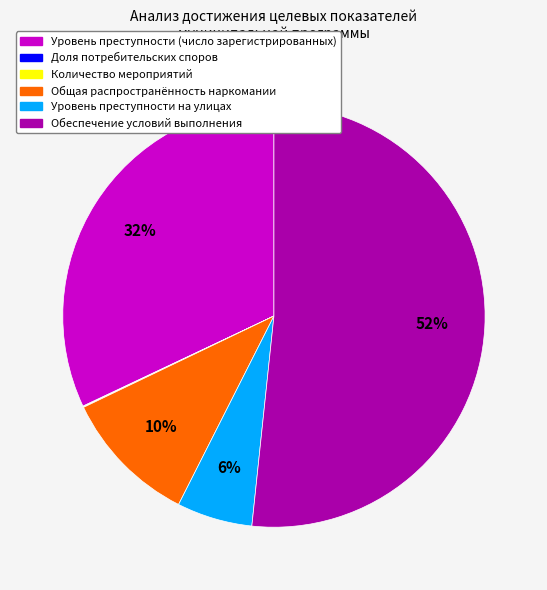

Does any single category account for the majority?

Yes